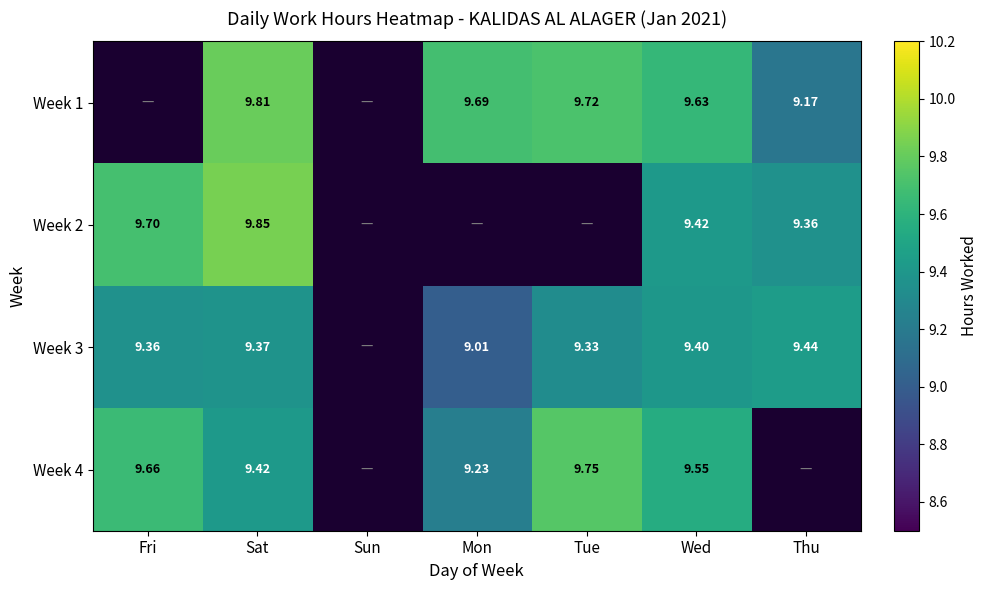

At which label is Week 2 closest to 4?

Sun